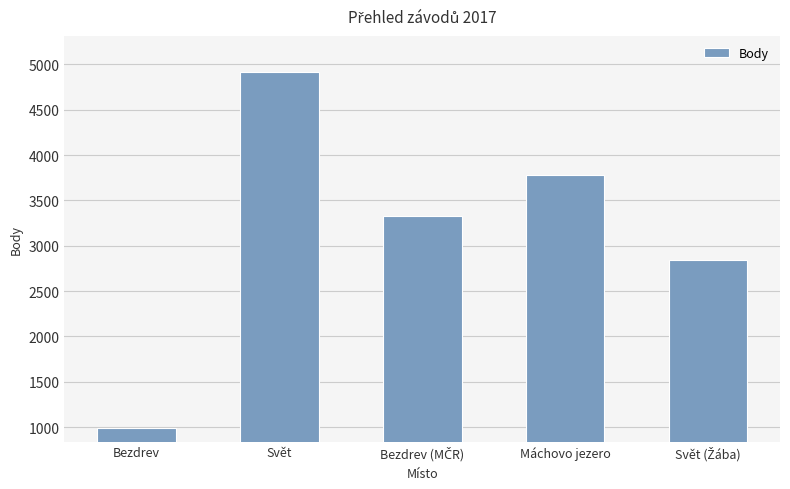

Reading left to right, list all the values displayed in this chart.

989	4921	3325	3782	2838